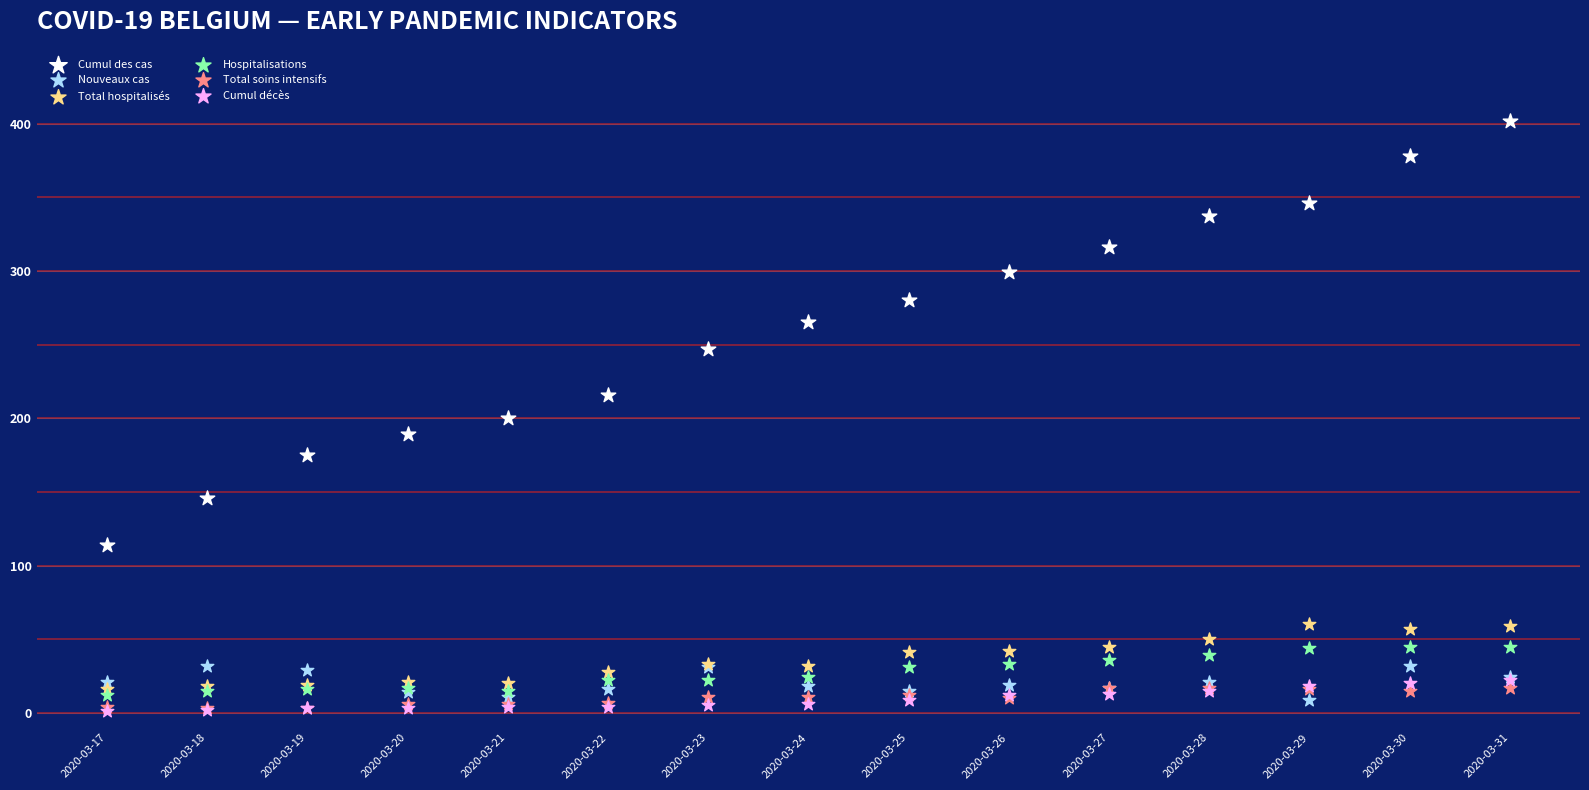

Which series has the largest Y range (max minus min)?

Cumul des cas